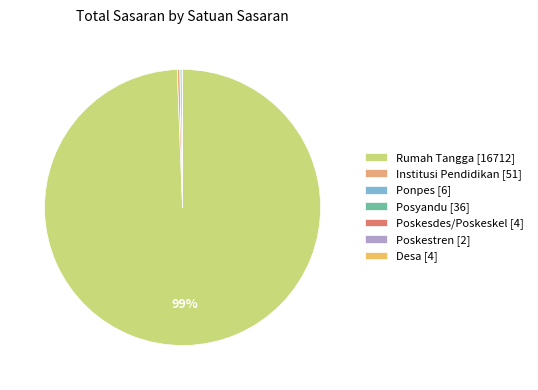

What is the largest slice in the pie chart?

Rumah Tangga